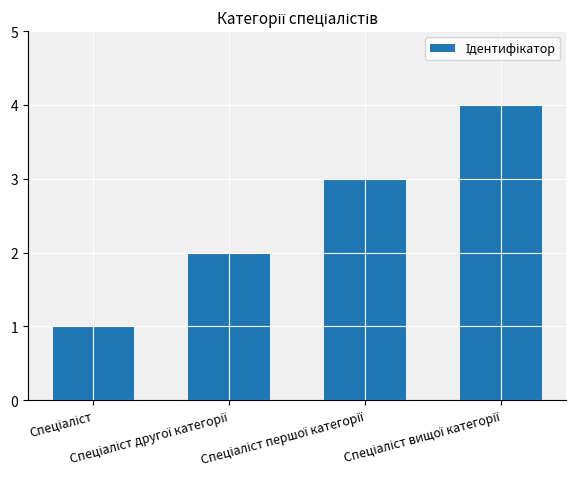

What is the value of the 3rd bar from the left?

3